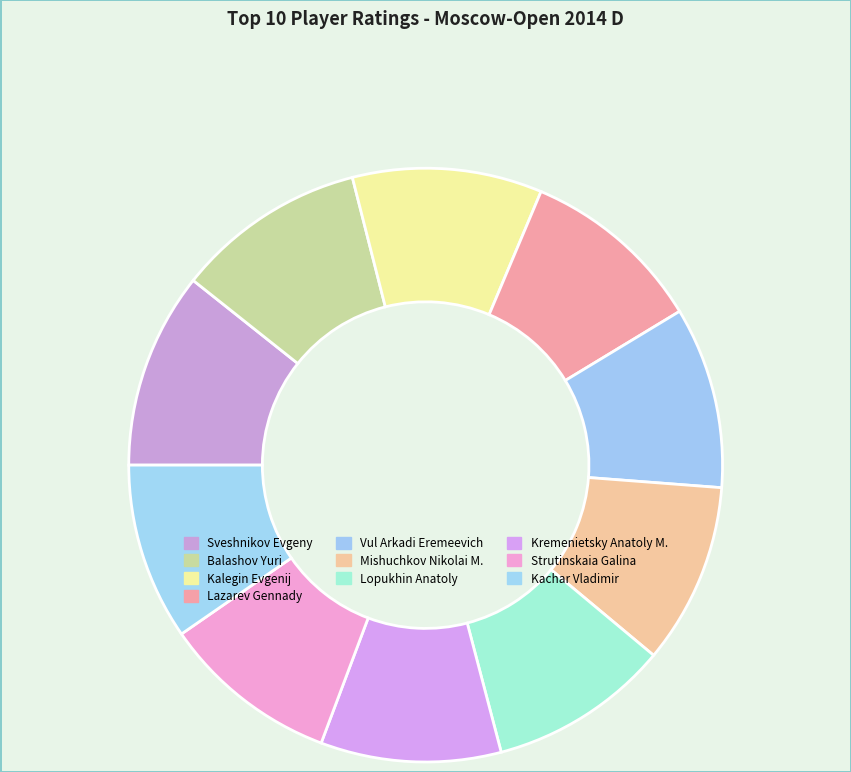

To the nearest percent, what is the average slice percentage?

10%